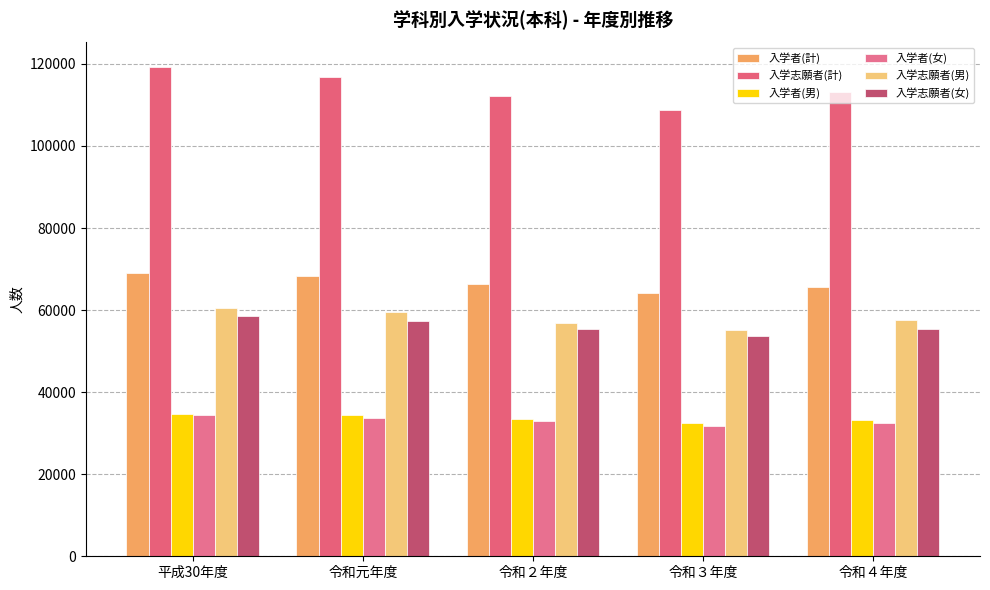

How many bars are there in each group?

6